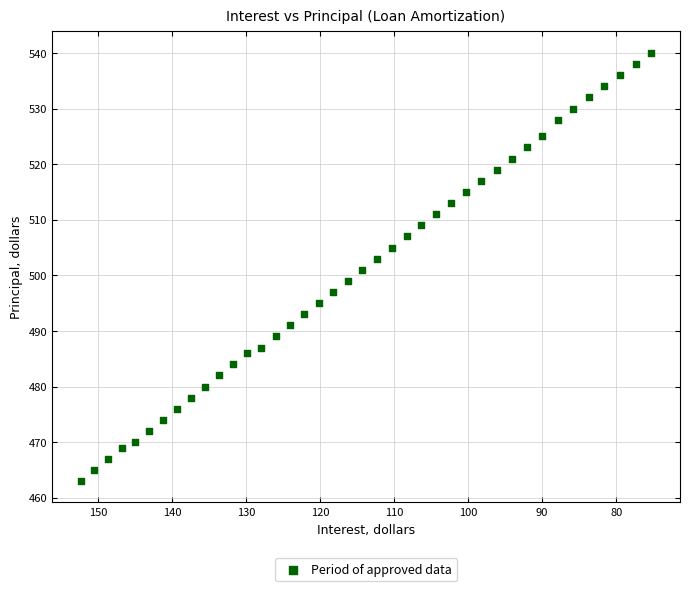

What is the range of Y values (max minus min)?

77